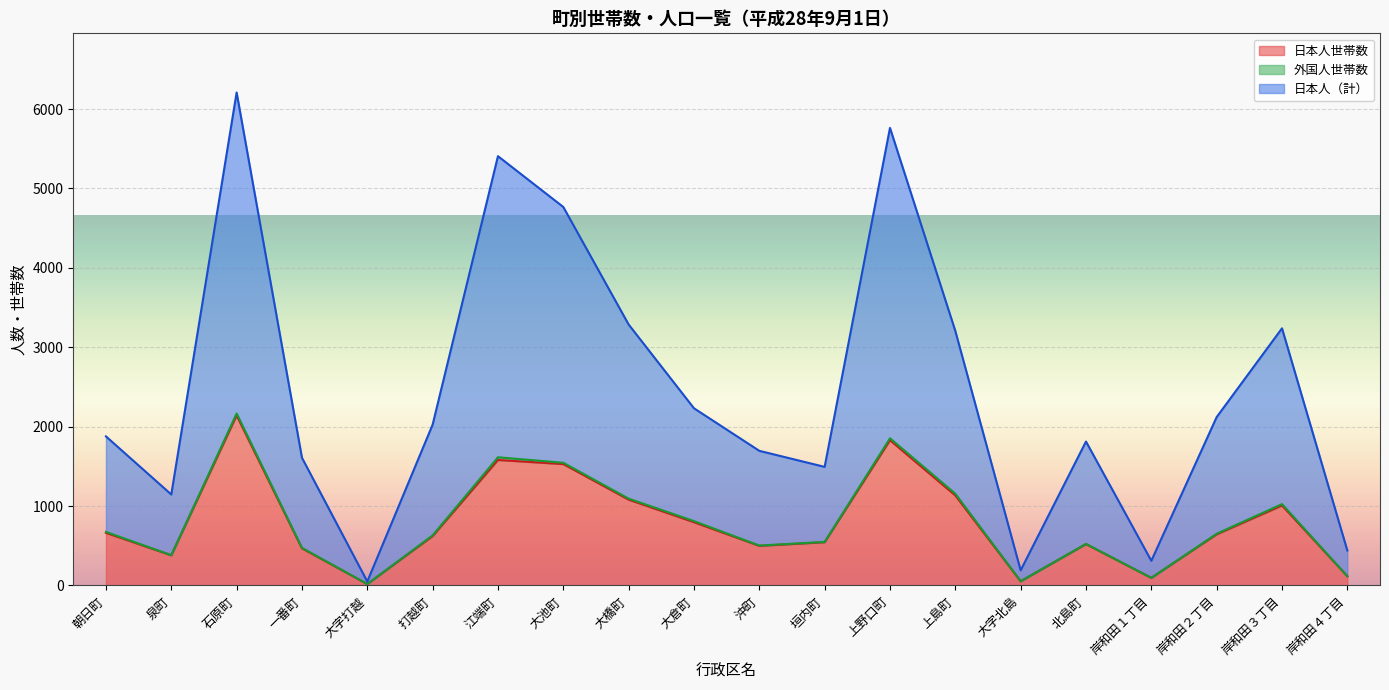

What is the sum of all 日本人（計） values?

48886